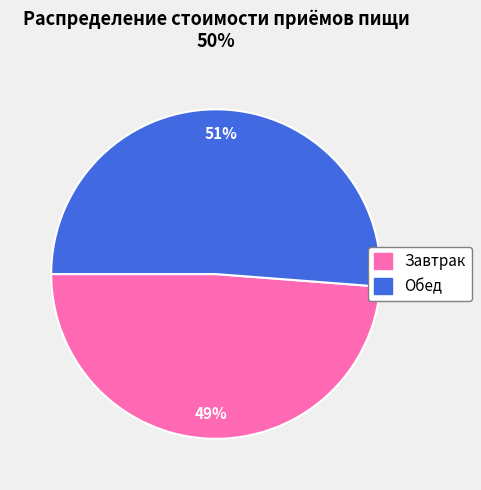

Does Завтрак represent more than half of the total?

No